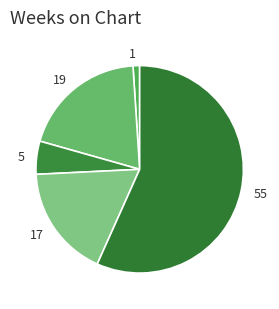

What is the smallest slice in the pie chart?

1